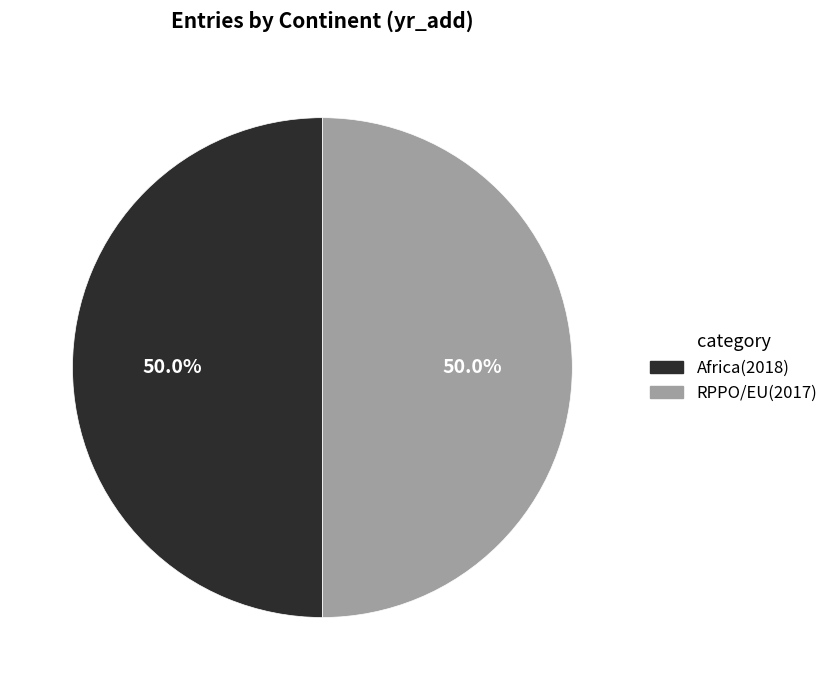

To the nearest percent, what portion does Africa represent?

50%